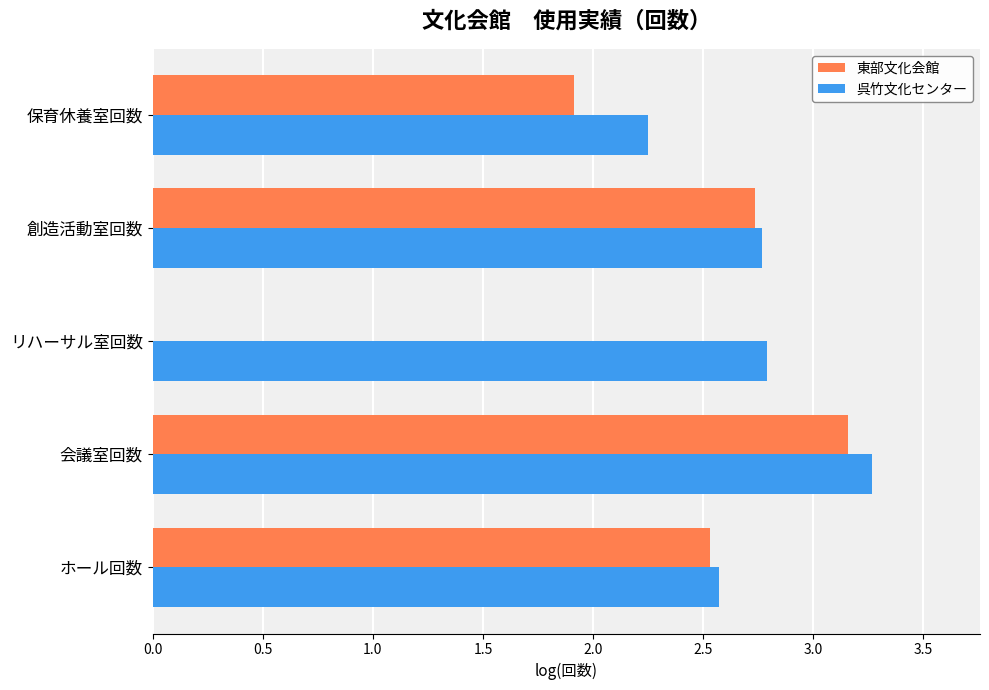

What is the sum of the 東部文化会館 values at 創造活動室回数 and 会議室回数?

5.9